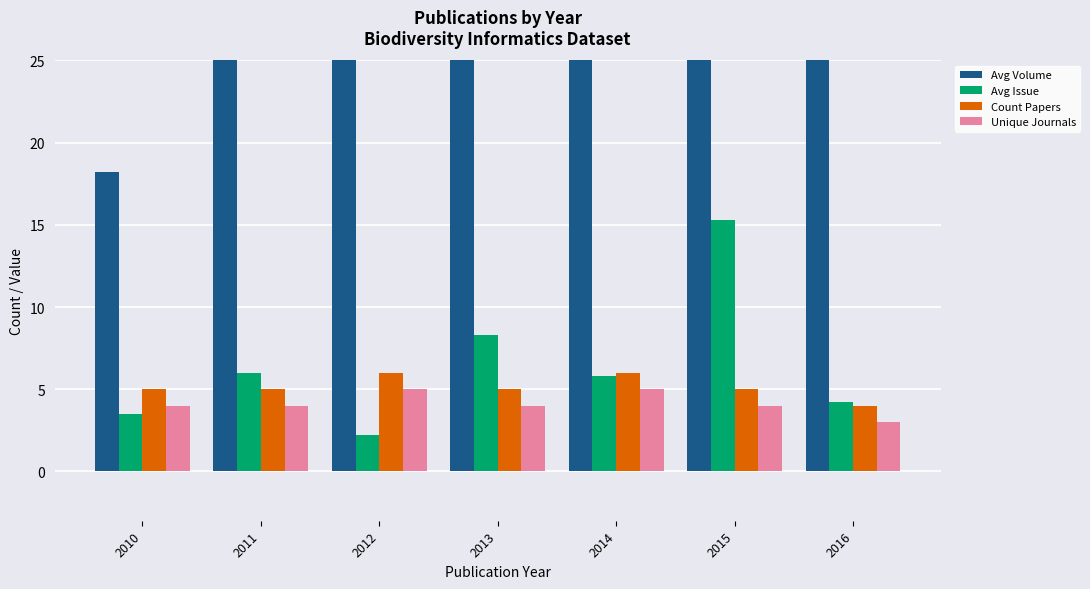

Rank the categories by Count Papers value from highest to lowest.

2012, 2014, 2010, 2011, 2013, 2015, 2016